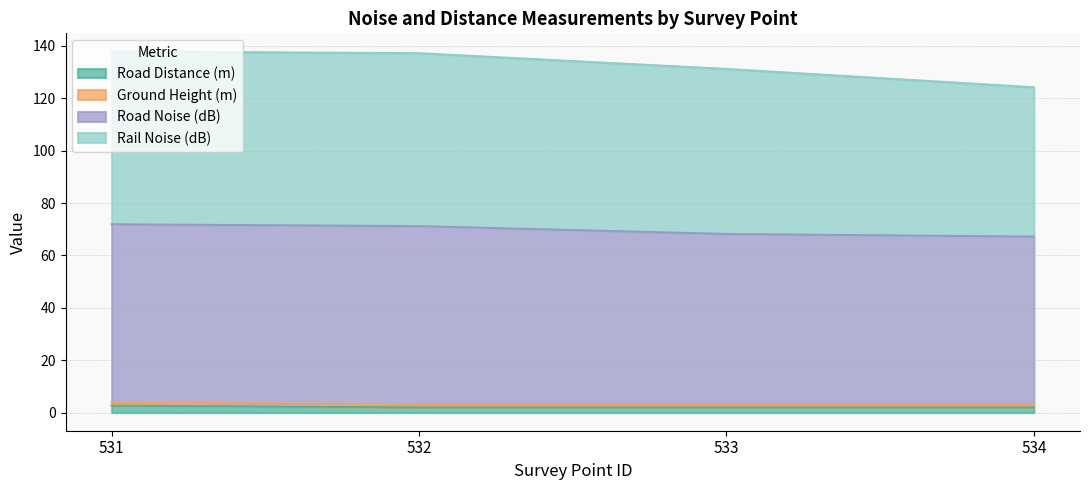

What is the spread (max minus min) of values at 533?

129.2